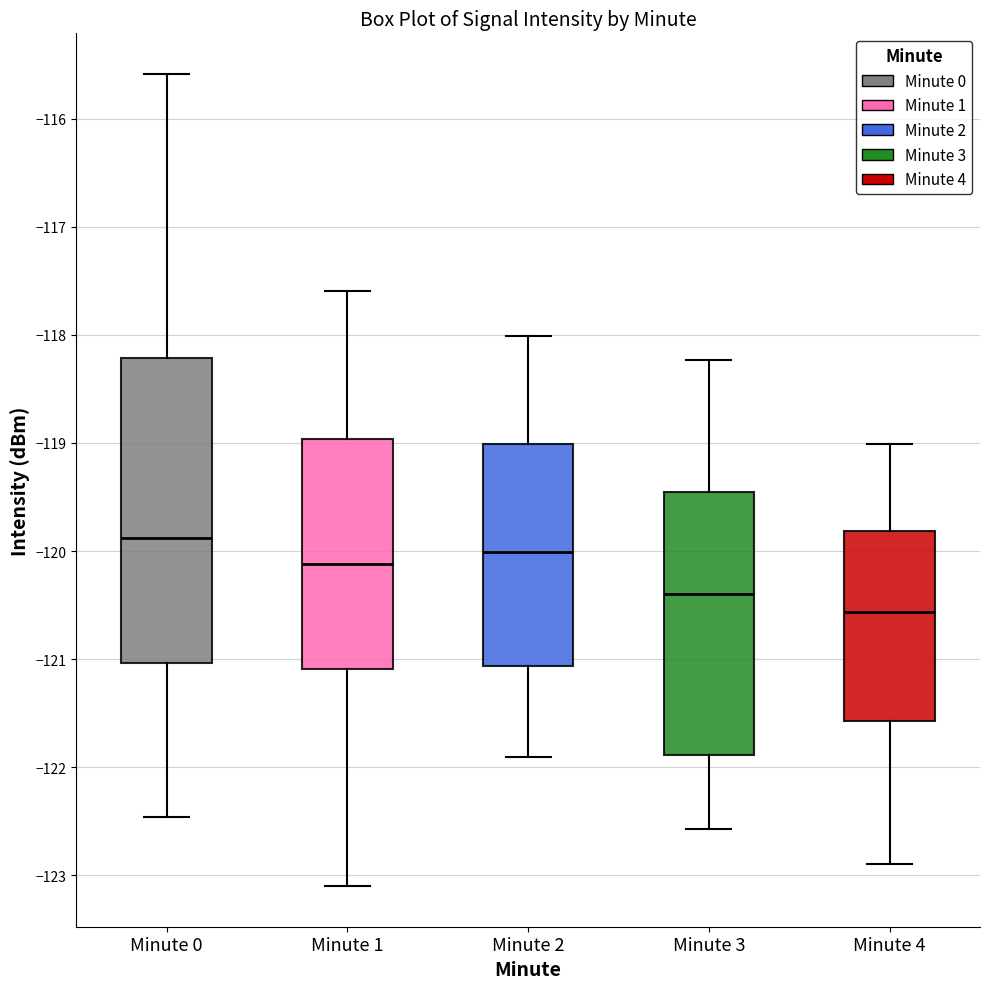

Where is the upper edge of the box for Minute 3 on the y-axis? The values are not printed on the chart, so give them approximately, as read against the axis.

-119.5